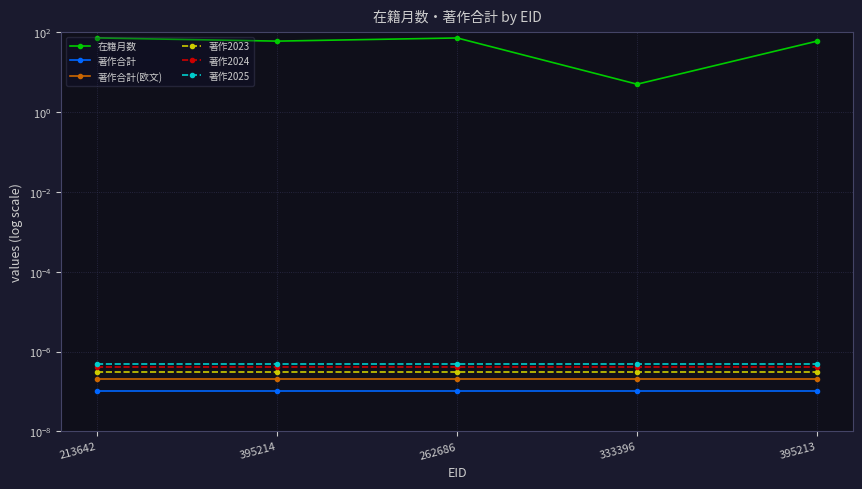

Reading right to left, what are all the values shown in this chart?

在籍月数: 60.0	5.0	72.0	60.0	72.0
著作合計: 0.0	0.0	0.0	0.0	0.0
著作合計(欧文): 0.0	0.0	0.0	0.0	0.0
著作2023: 0.0	0.0	0.0	0.0	0.0
著作2024: 0.0	0.0	0.0	0.0	0.0
著作2025: 0.0	0.0	0.0	0.0	0.0